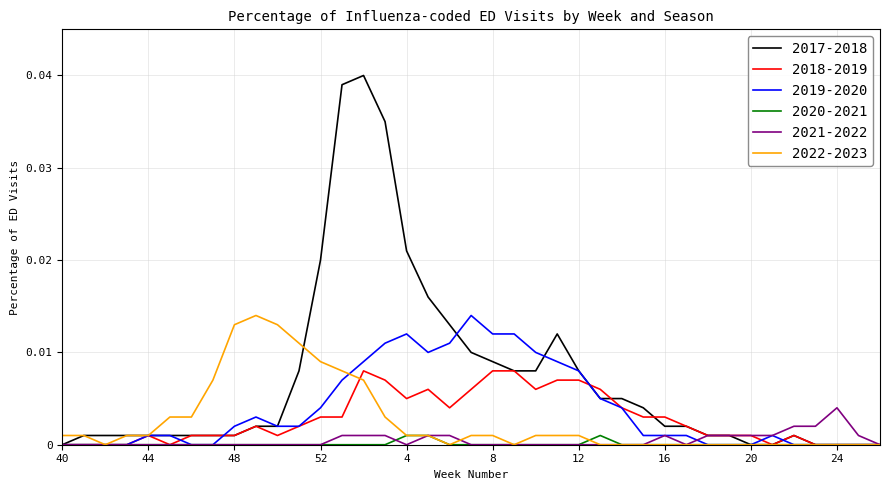

Which series has the largest range (max minus min)?

2017-2018